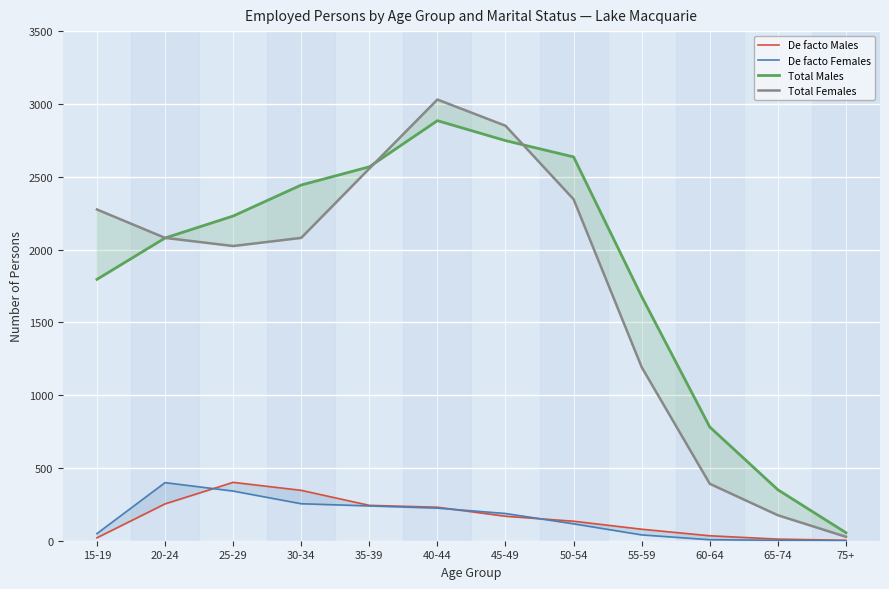

What value does the De facto Females series have at 45-49, to the nearest 10?

190